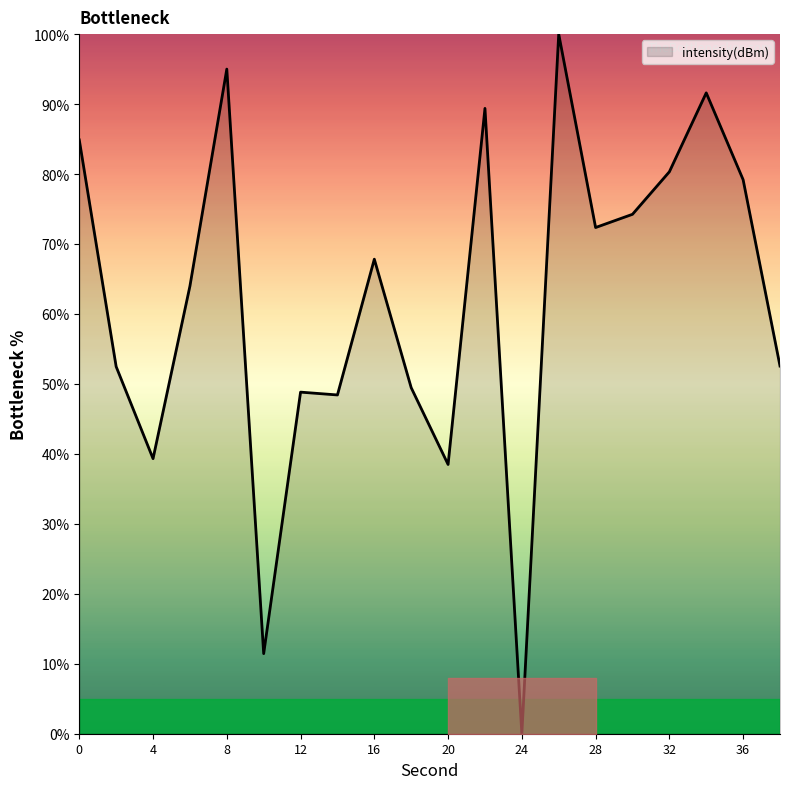

Count the number of data series in this chart.

1